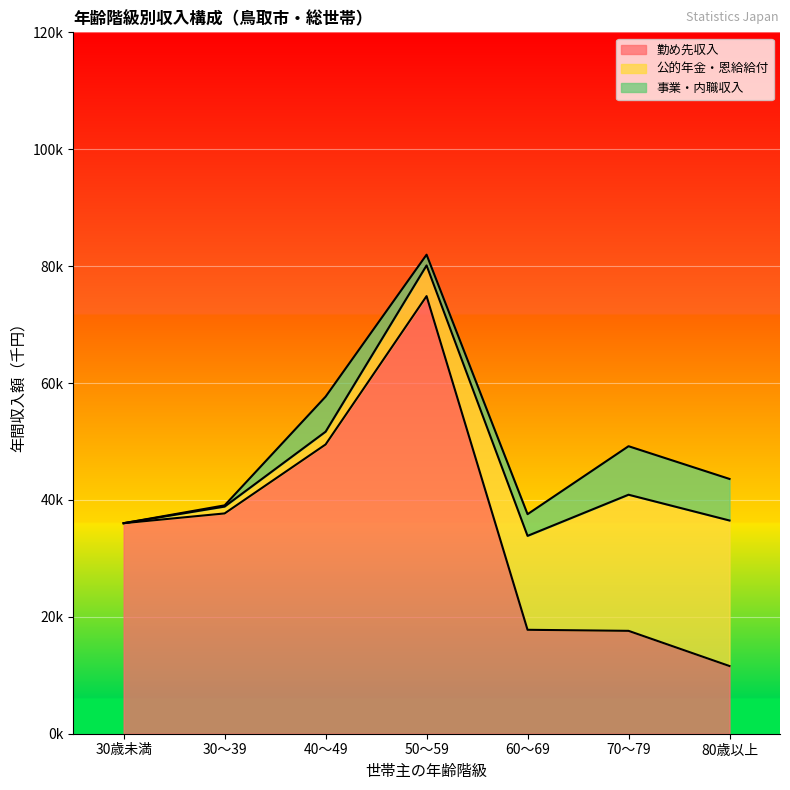

How many distinct data groups are displayed?

3